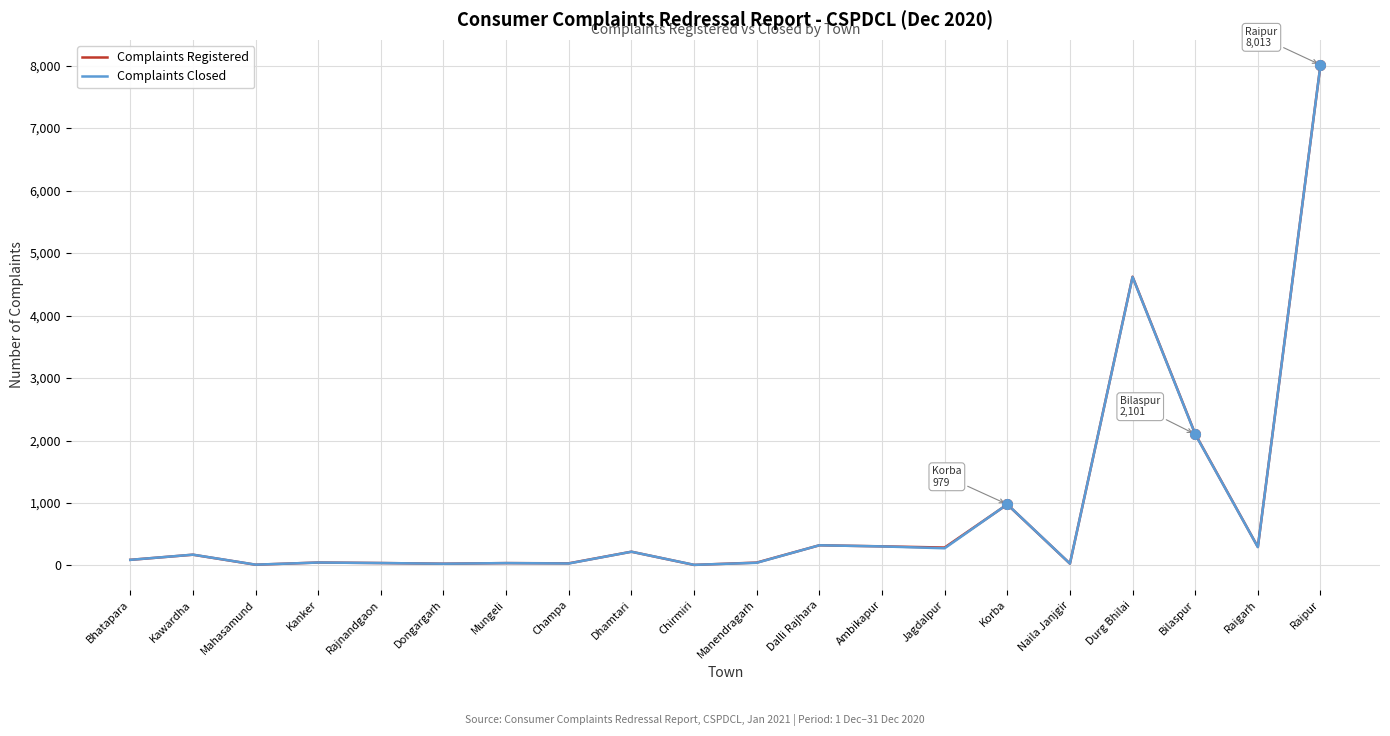

Which label corresponds to the largest value in the chart?

Raipur